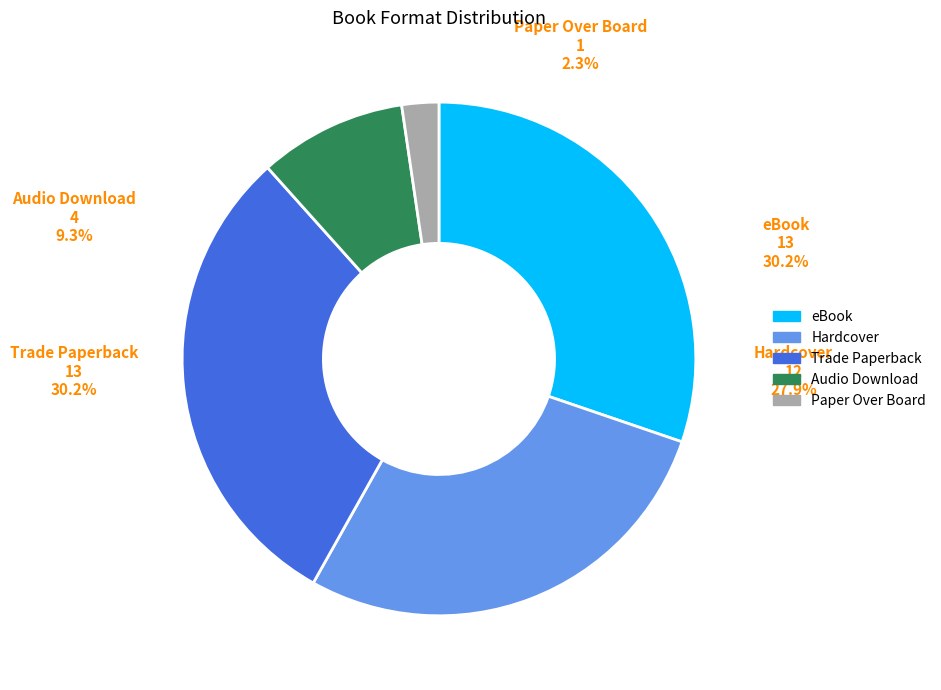

To the nearest percent, what is the combined percentage of Hardcover and eBook?

58%